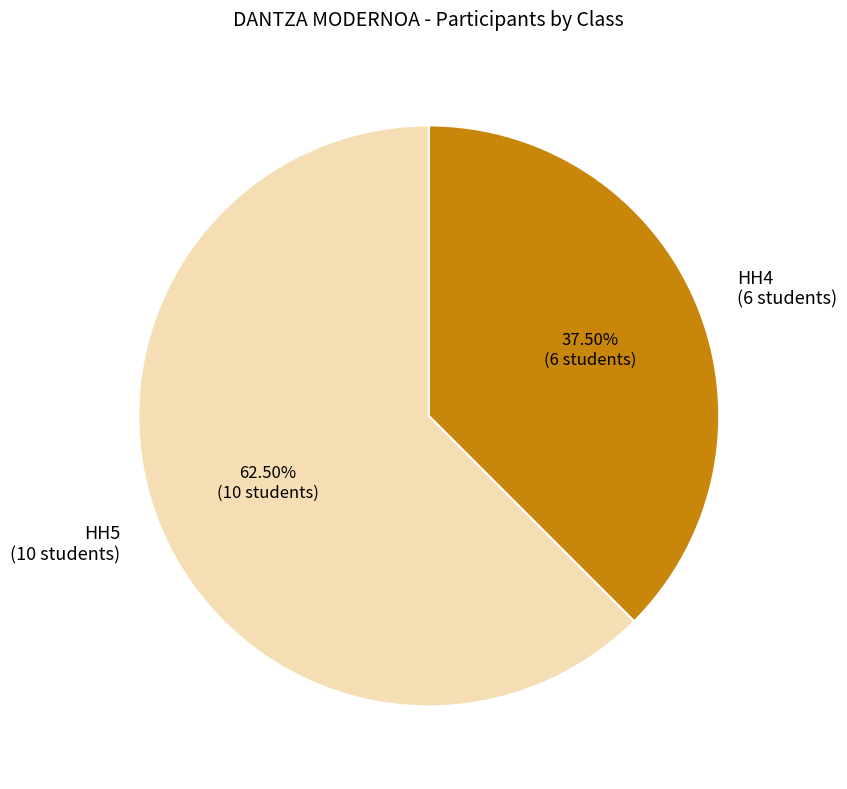

True or false: HH4 accounts for 26% of the total.

False